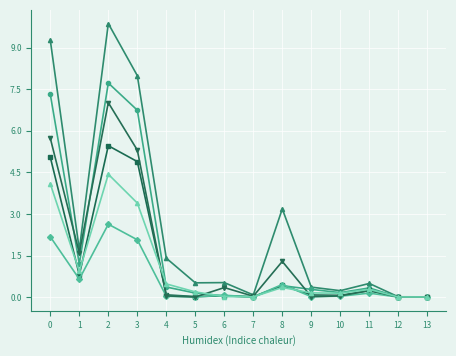

What is the greatest value displayed?

9.9